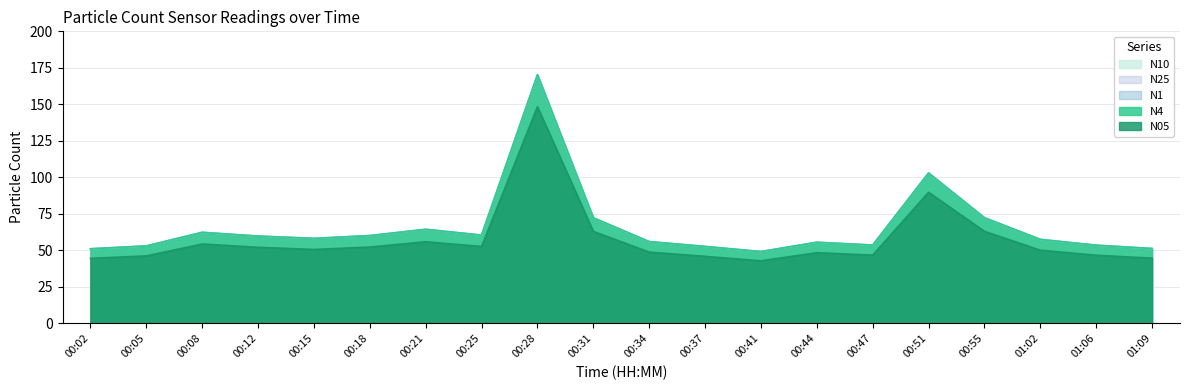

Where does the N1 series first go above 58?

00:08